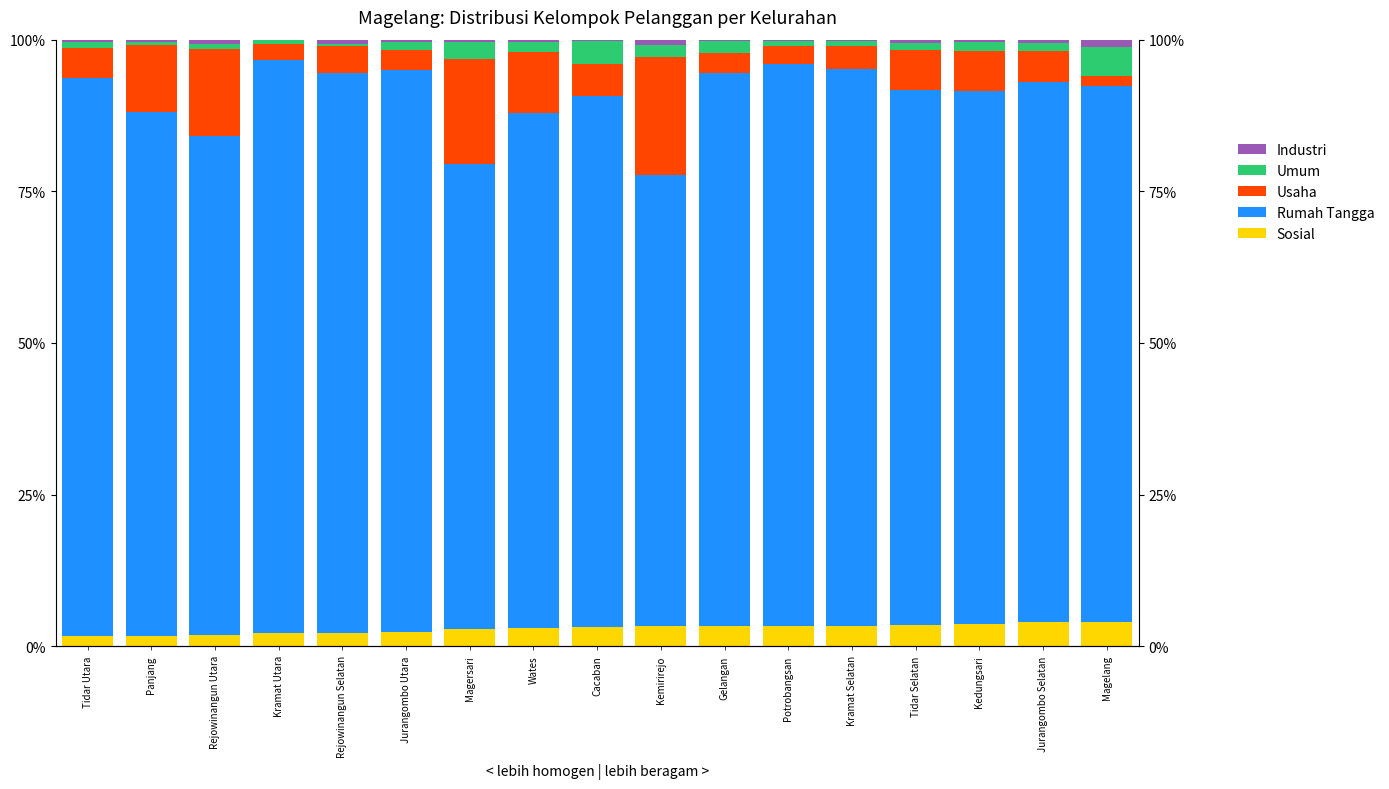

What is the spread (max minus min) of values at Magersari?

76.1